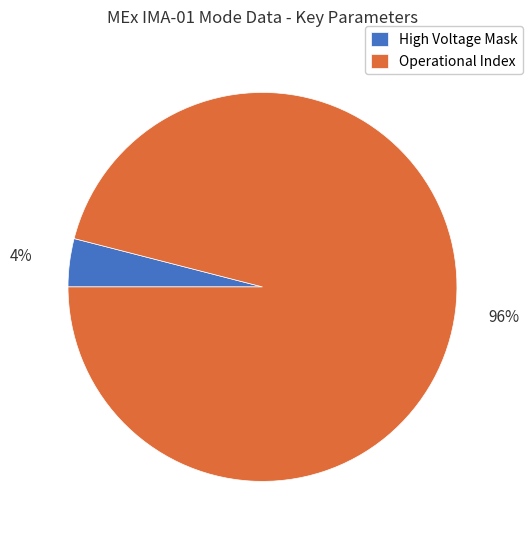

Which category has the biggest portion of the pie?

Operational Index